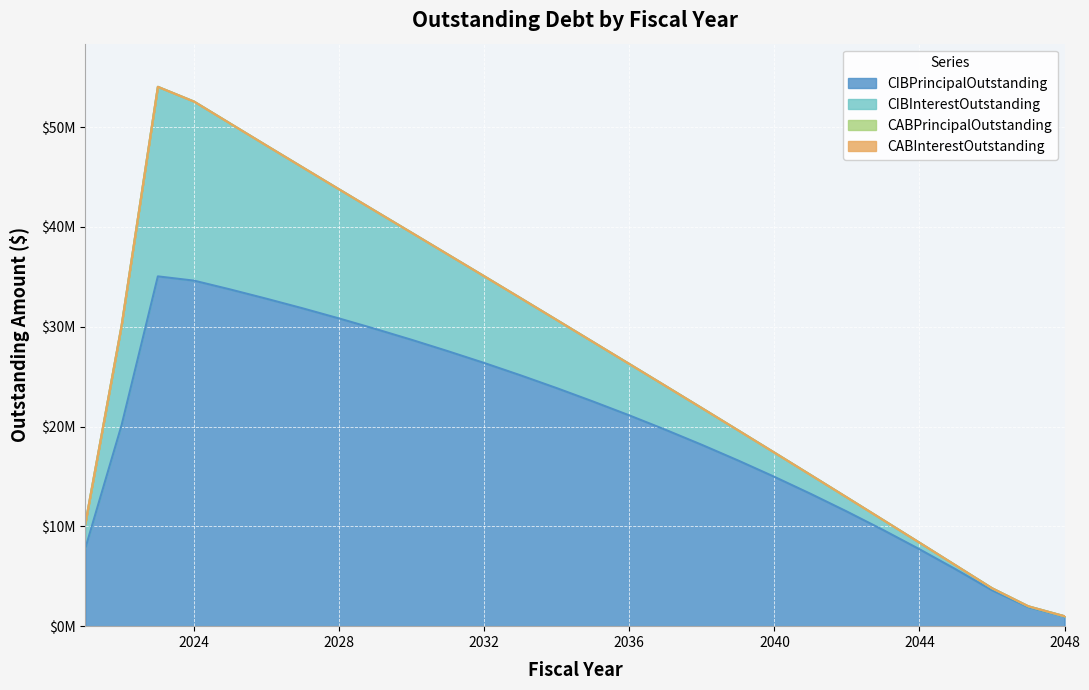

Which has a higher value, 2028 or 2025?

2025